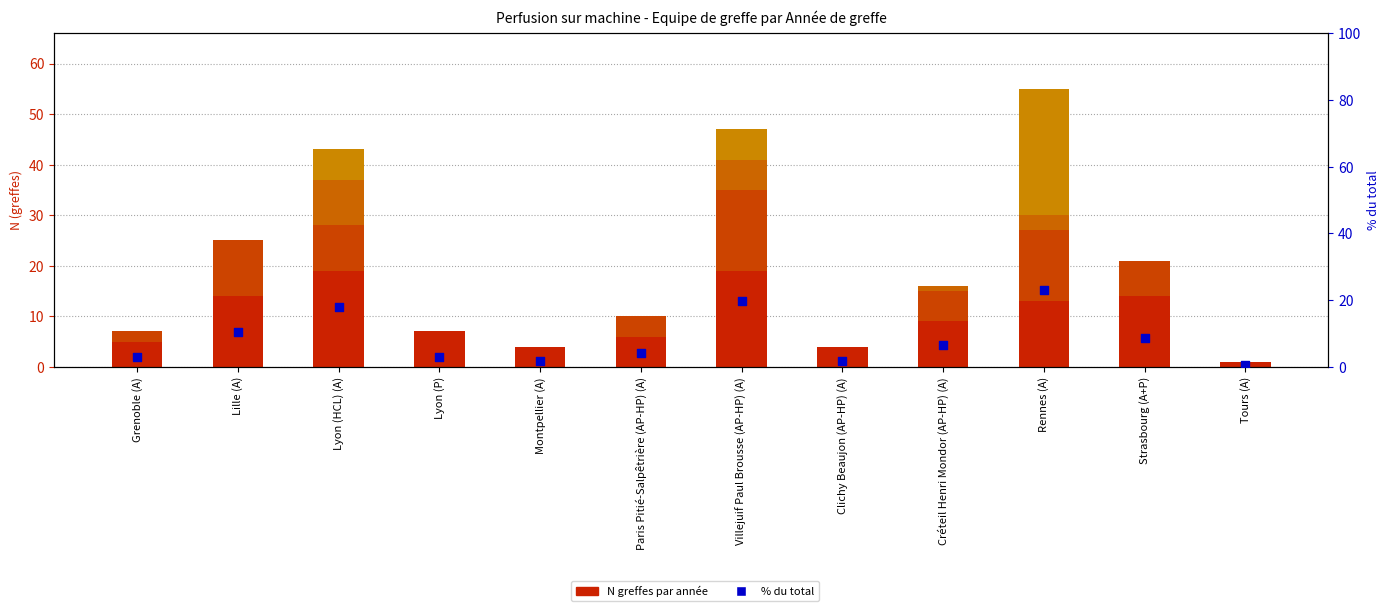

Which series has the largest Y range (max minus min)?

N 2018